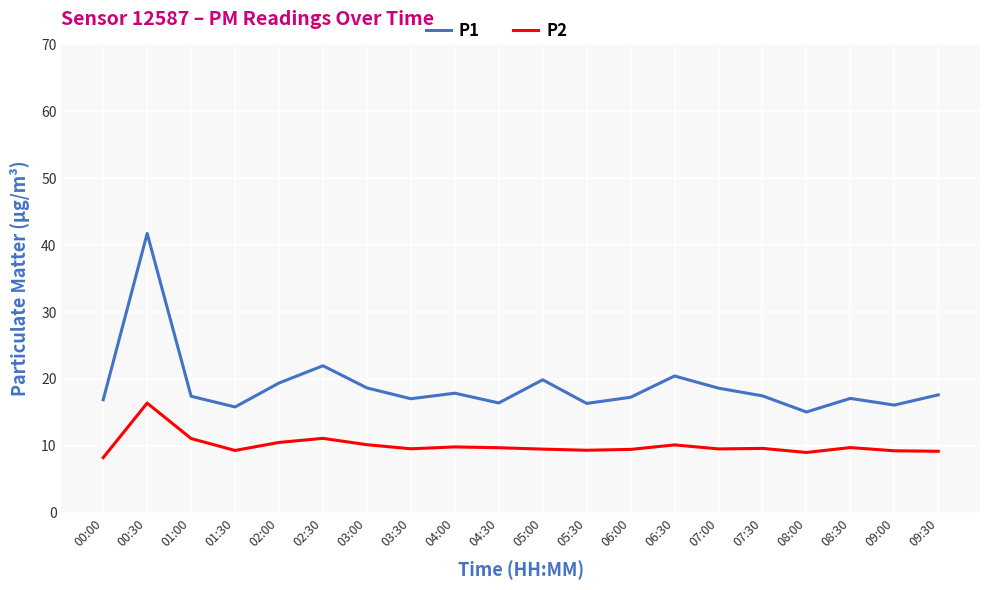

Rank the series by their maximum value, from highest to lowest.

P1, P2